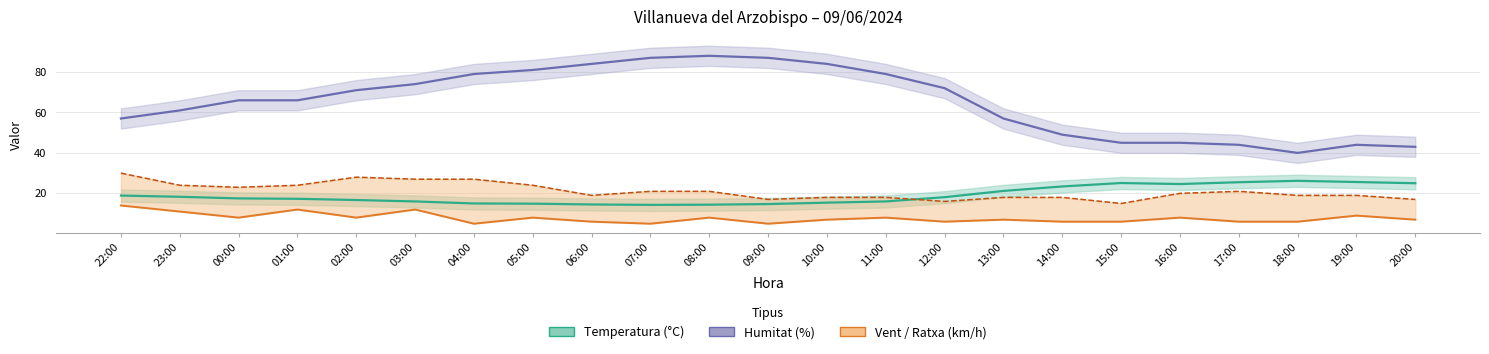

What is the label of the 13th point from the right?

08:00